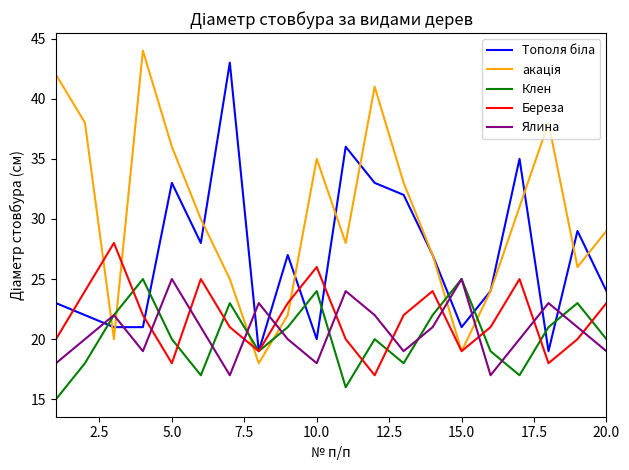

What is the smallest value displayed?

15